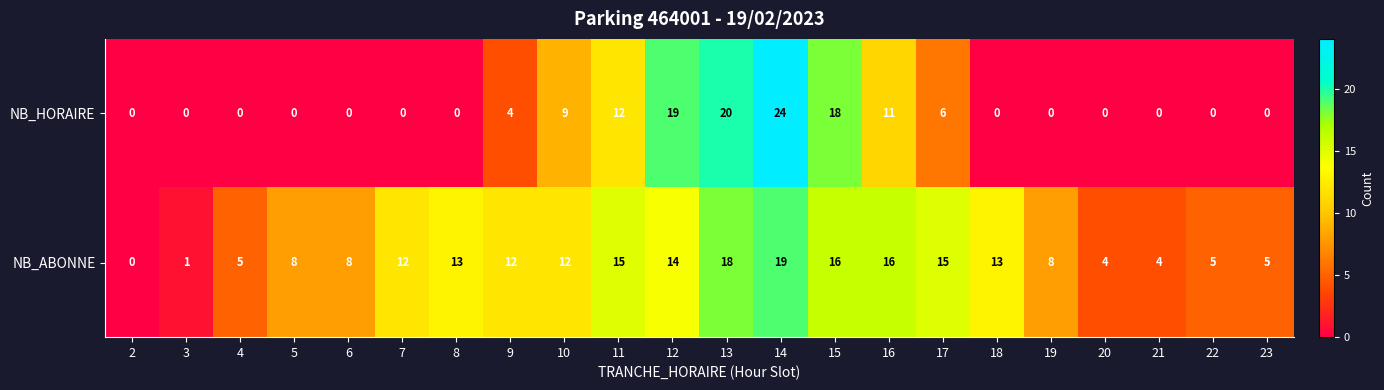

Is it true that NB_ABONNE equals 15 at 11?

True